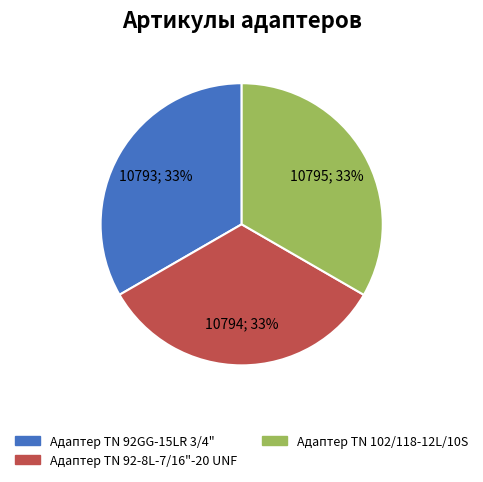

How many slices are in this pie chart?

3